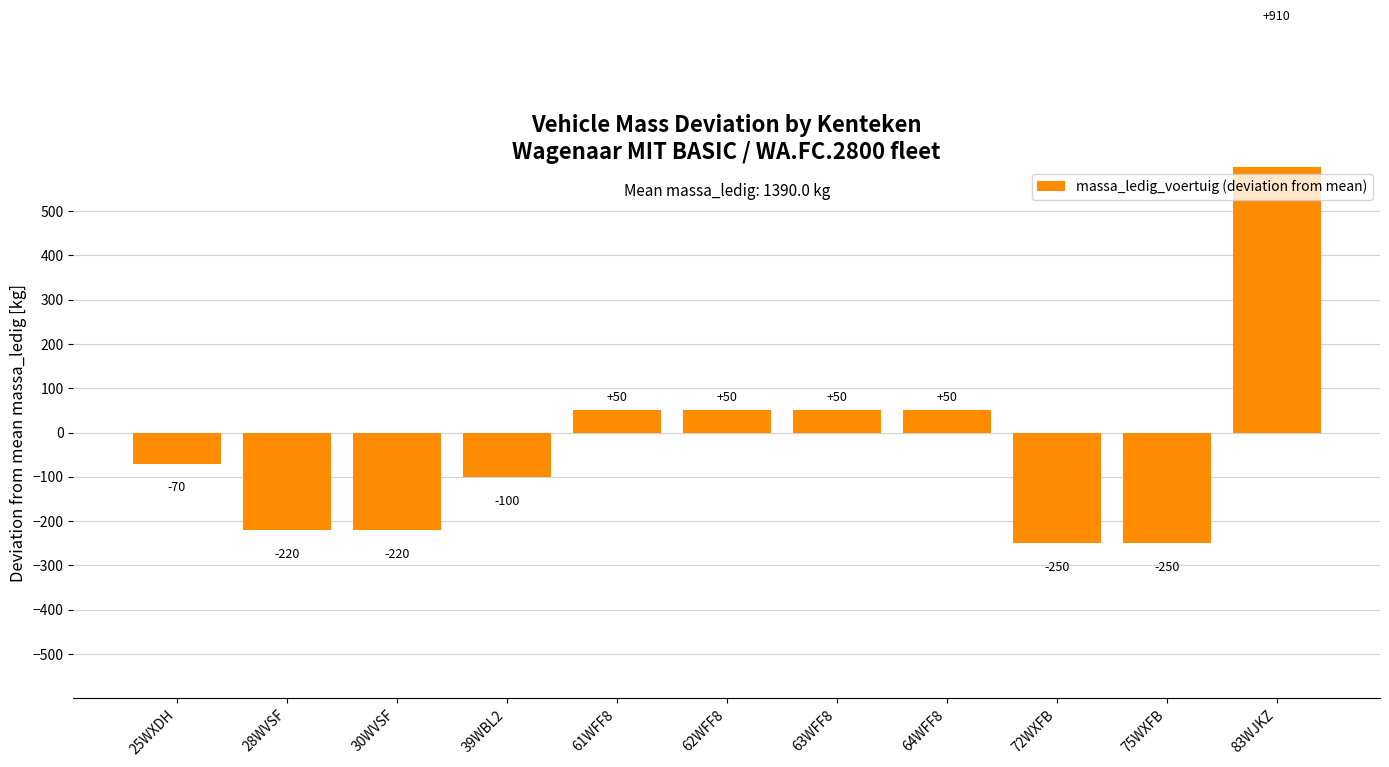

Reading left to right, what are all the values shown in this chart?

25WXDH=-70	28WVSF=-220	30WVSF=-220	39WBL2=-100	61WFF8=50	62WFF8=50	63WFF8=50	64WFF8=50	72WXFB=-250	75WXFB=-250	83WJKZ=910